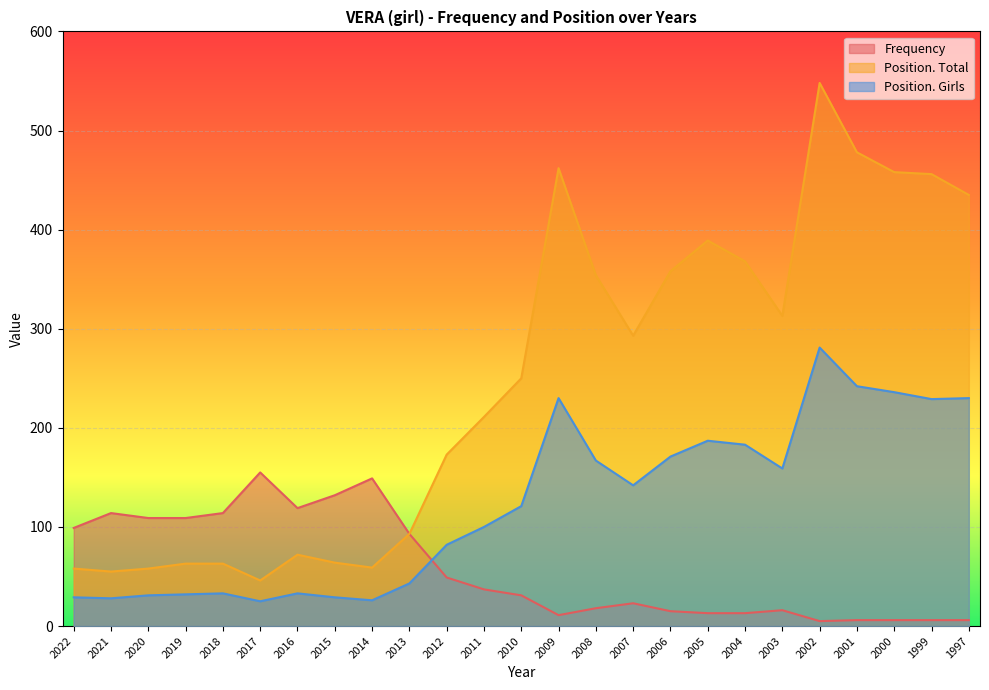

What is the smallest value displayed?

5